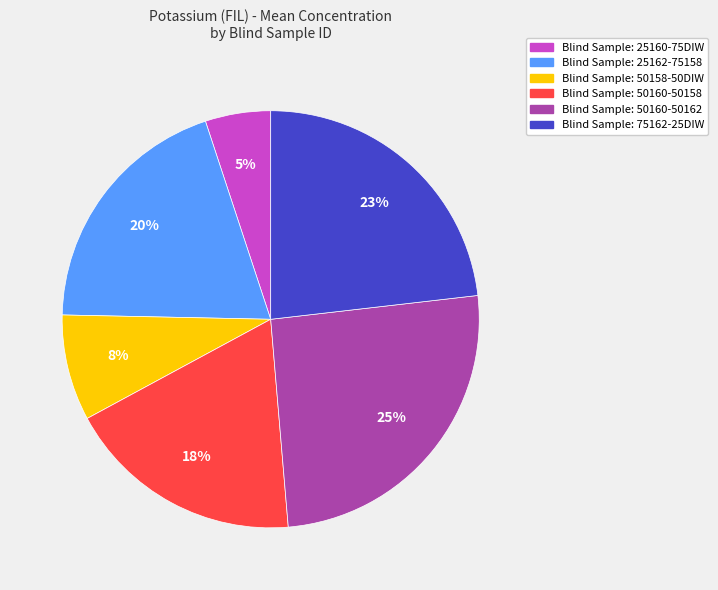

Which has a higher value, Blind Sample: 25162-75158 or Blind Sample: 25160-75DIW?

Blind Sample: 25162-75158